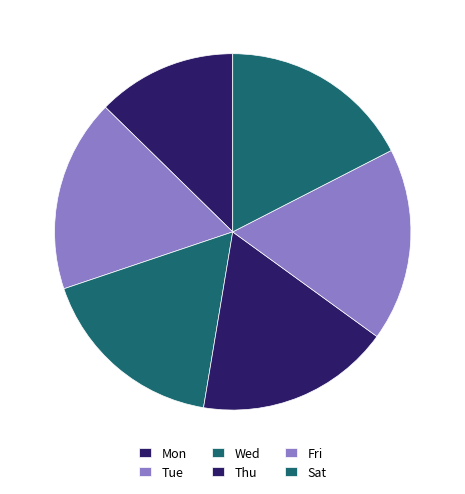

Which category has the smallest portion of the pie?

Mon